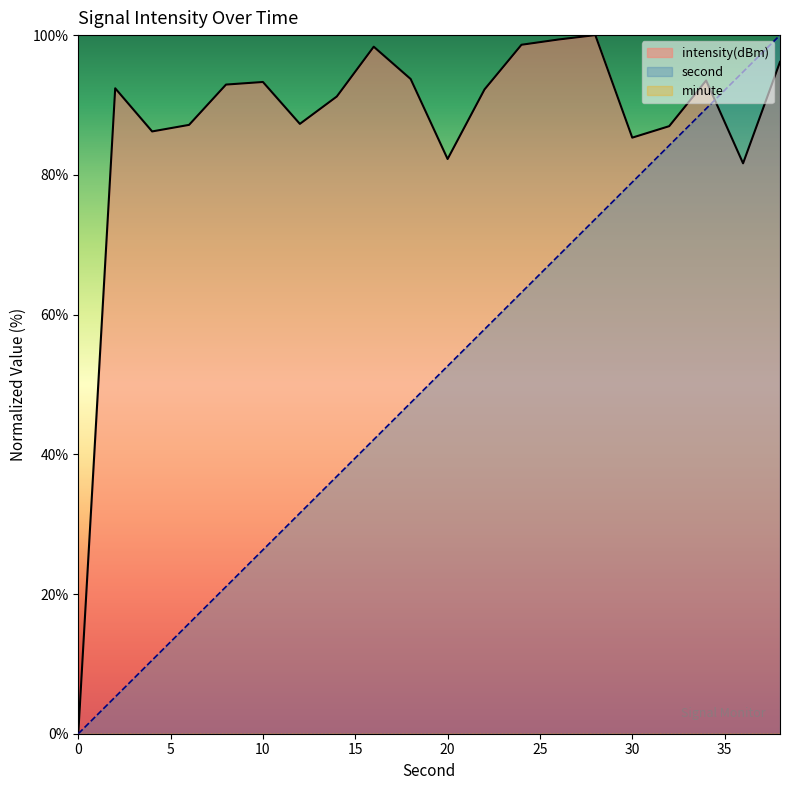

Reading left to right, what are all the values shown in this chart?

intensity(dBm): 0=0.0	2=92.4	4=86.2	6=87.2	8=92.9	10=93.3	12=87.3	14=91.2	16=98.3	18=93.7	20=82.3	22=92.2	24=98.6	26=99.4	28=100.0	30=85.3	32=87.0	34=93.5	36=81.6	38=96.2
second: 0=0.0	2=5.3	4=10.5	6=15.8	8=21.1	10=26.3	12=31.6	14=36.8	16=42.1	18=47.4	20=52.6	22=57.9	24=63.2	26=68.4	28=73.7	30=78.9	32=84.2	34=89.5	36=94.7	38=100.0